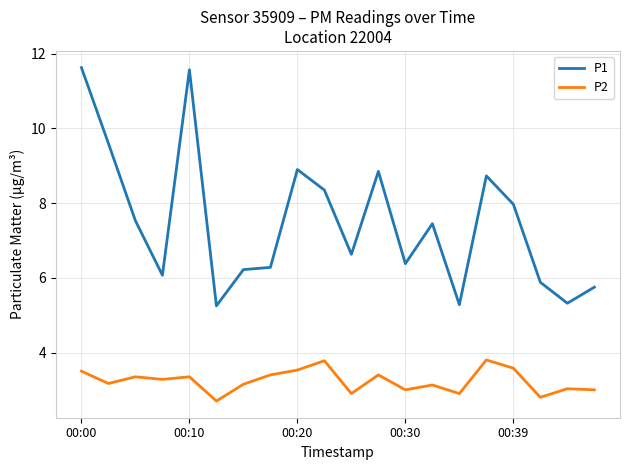

Which series has the largest total across all categories?

P1